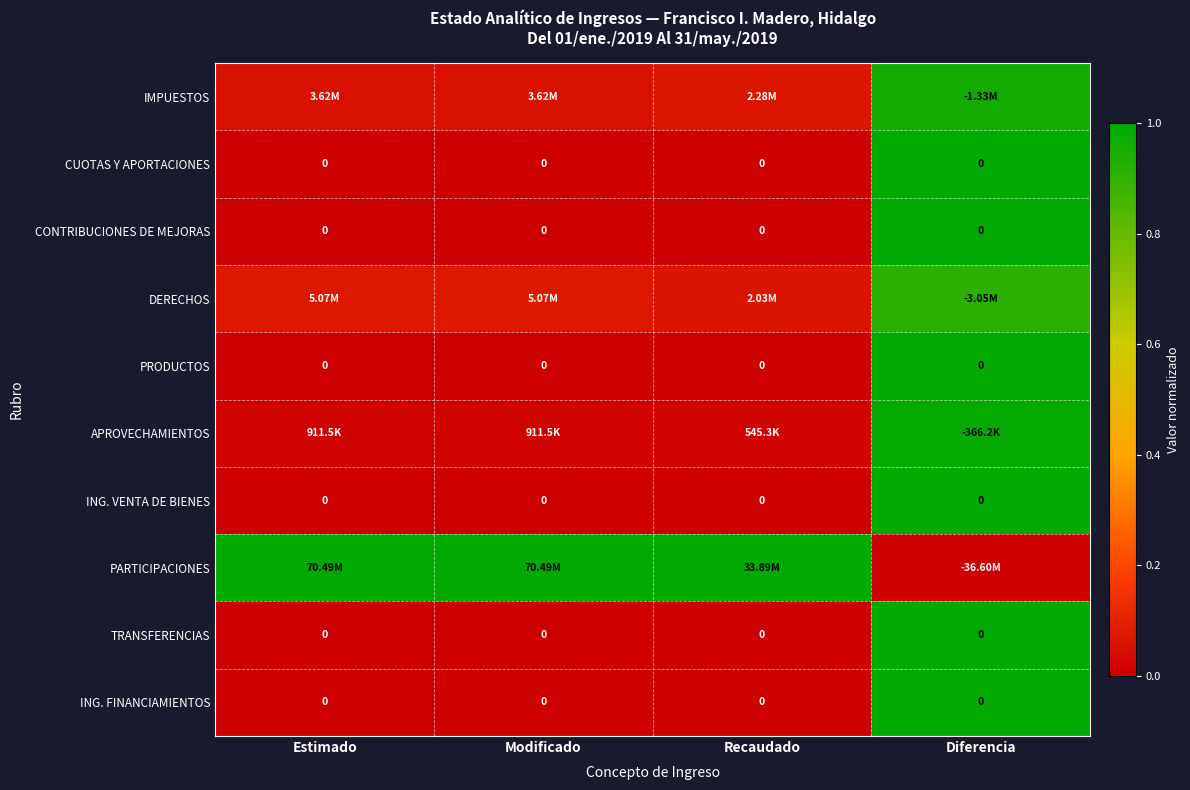

What is the difference between the maximum and minimum values in the ING. FINANCIAMIENTOS series?

1.0